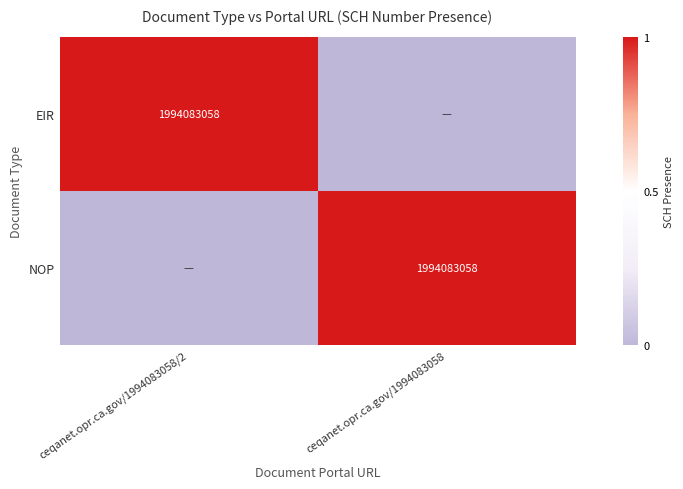

The EIR series shows 1994083058 at ceqanet.opr.ca.gov/1994083058/2. True or false?

True